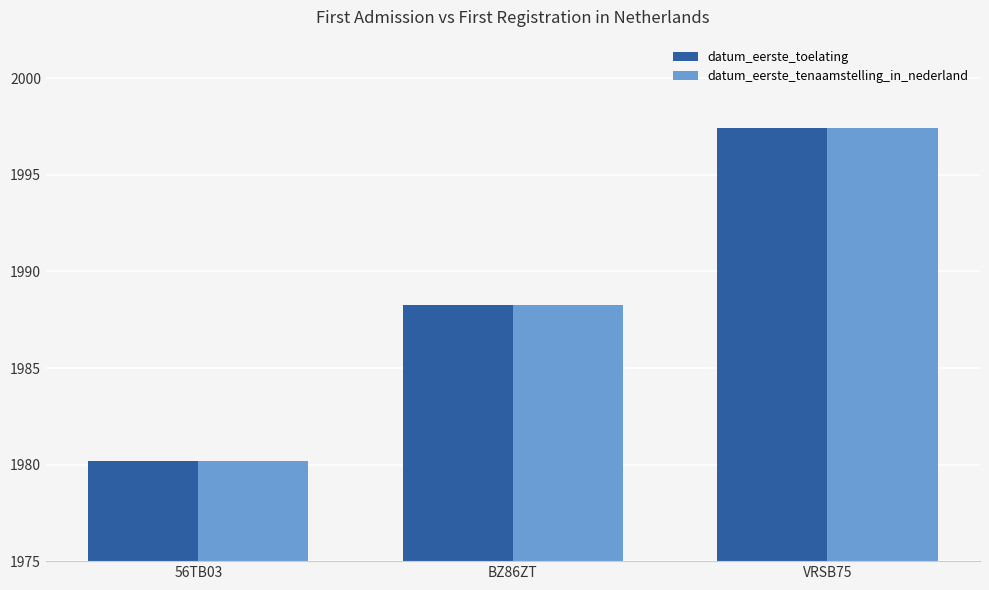

Is the value of datum_eerste_tenaamstelling_in_nederland at 56TB03 greater than the value of datum_eerste_toelating at VRSB75?

No